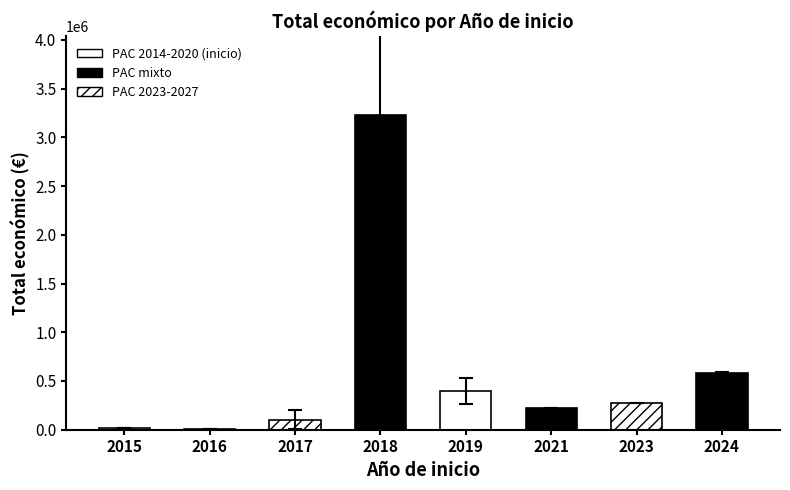

Is it true that the value at 25 is 1019839?

False